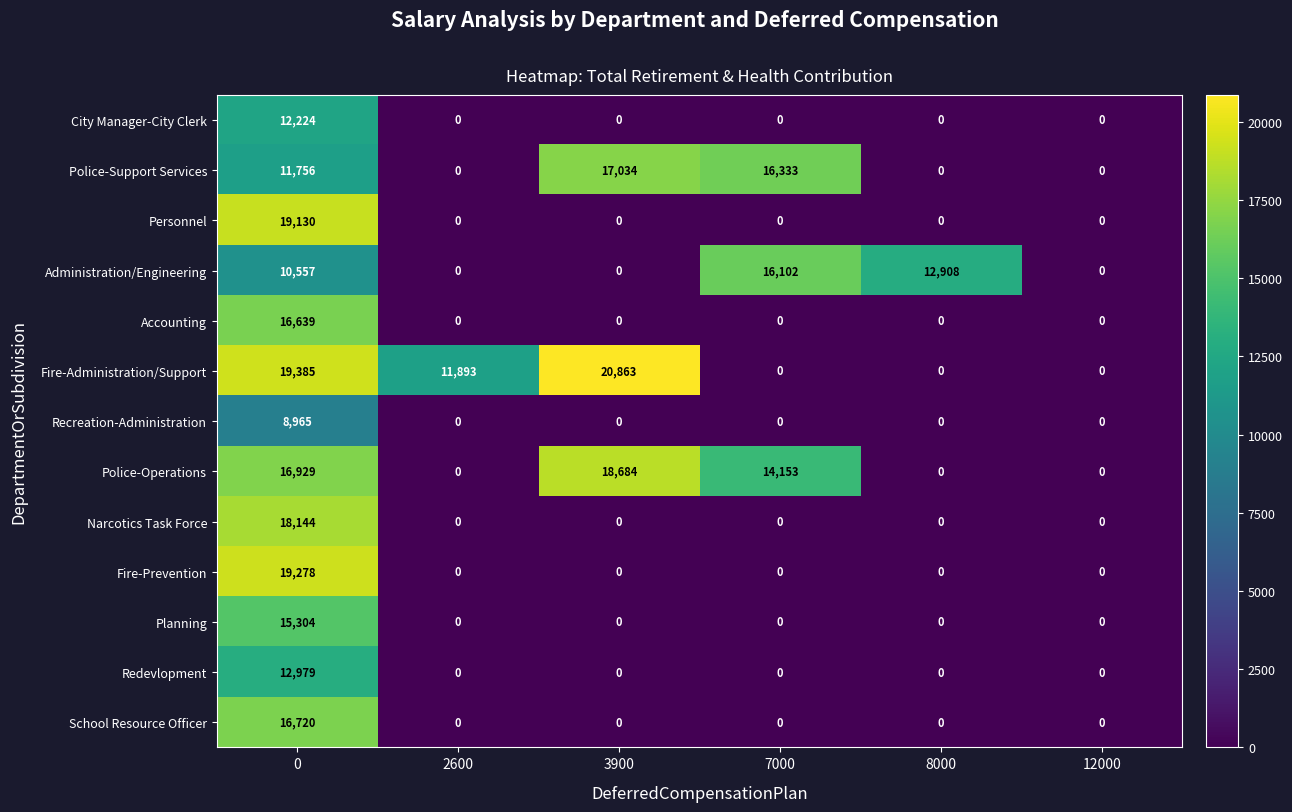

What is the sum of the Fire-Prevention values at 0 and 2600?

19278